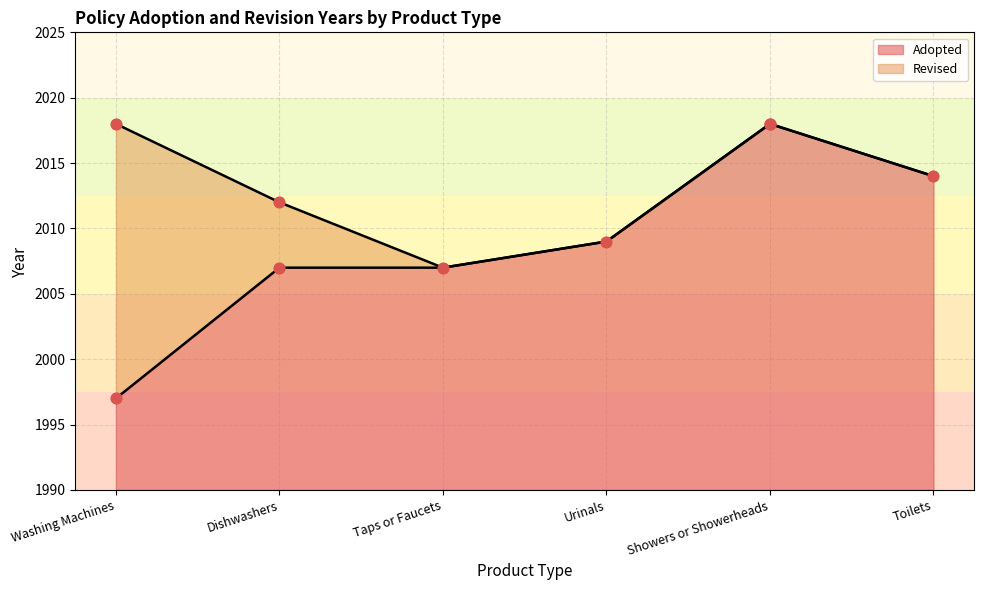

What is the change in value from Taps or Faucets to Showers or Showerheads?

+11